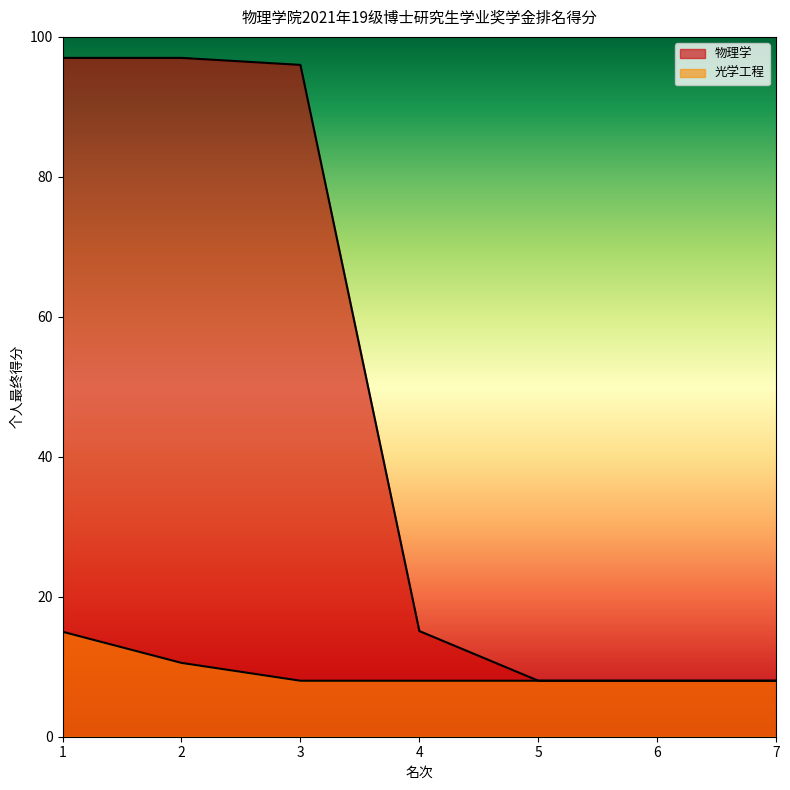

Is the value of 物理学 at 7 greater than the value of 光学工程 at 4?

No